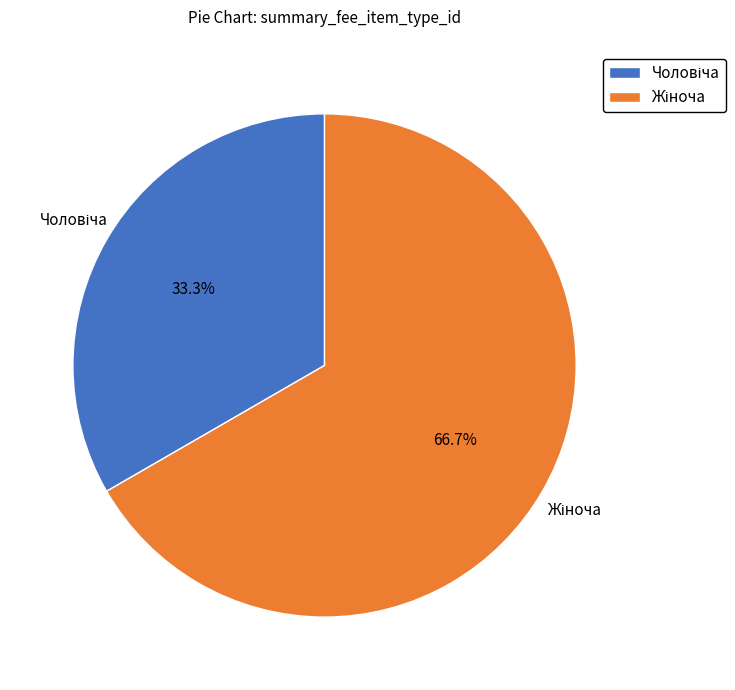

Is there any slice that represents more than half of the pie?

Yes